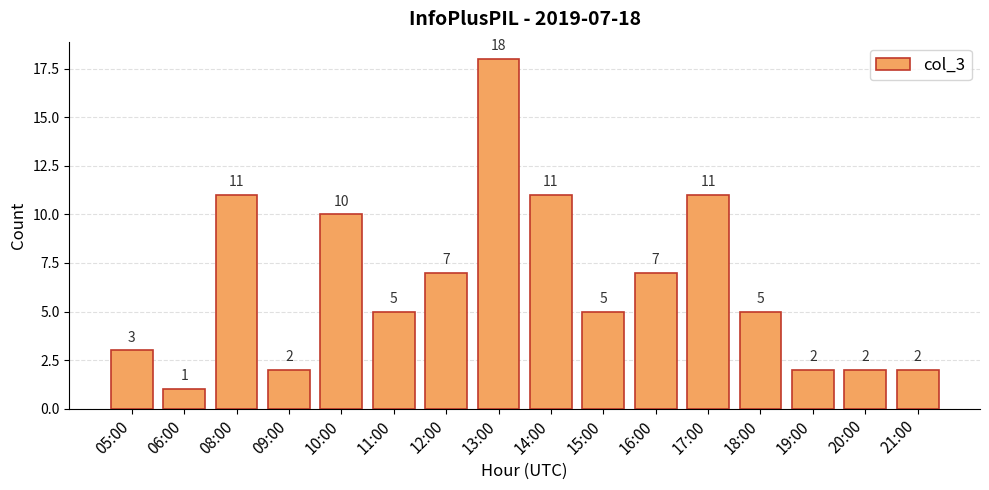

What is the difference between the values at 05:00 and 09:00?

1